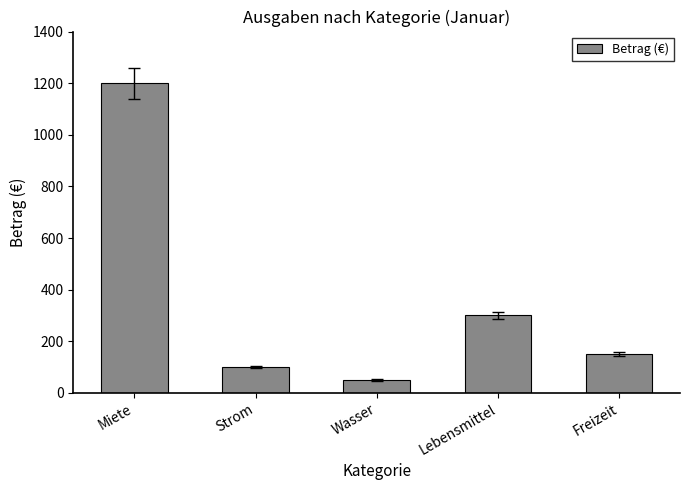

What is the sum of all values?

1800